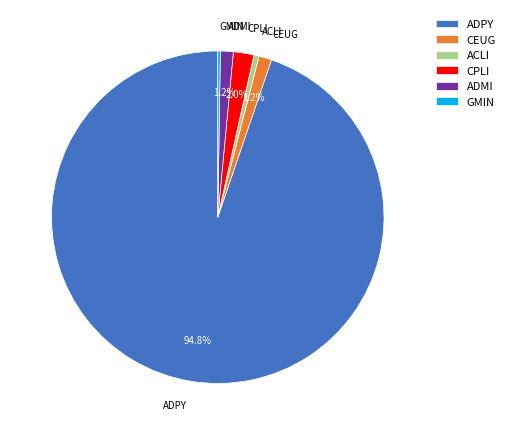

How much of the chart is everything except CPLI?

98.0%